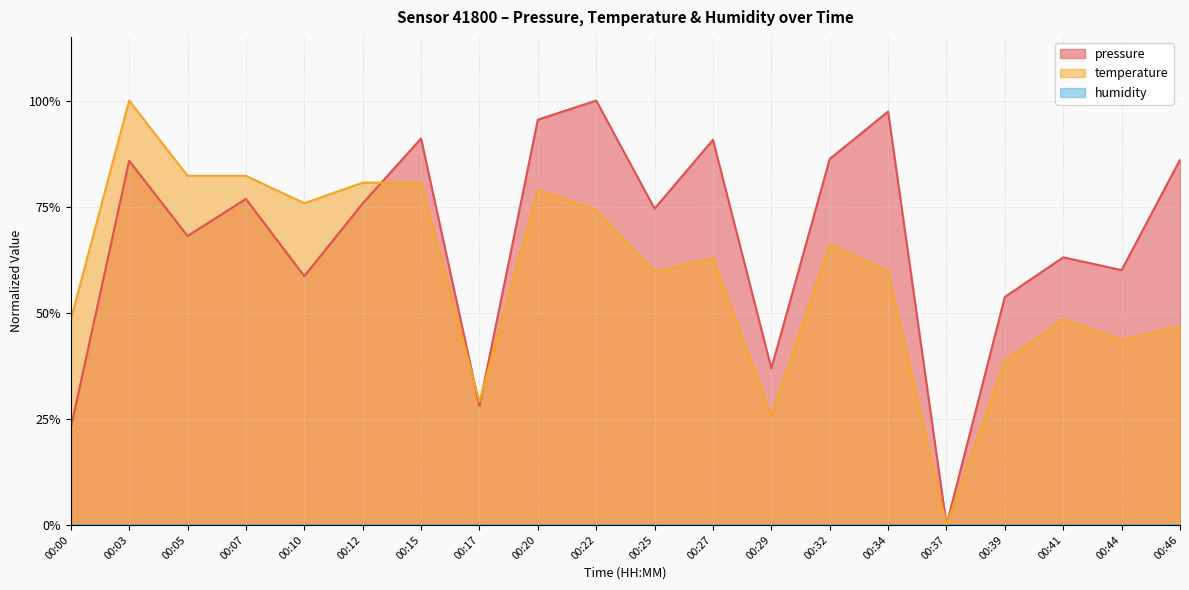

The temperature series shows 0.3 at 00:15. True or false?

False